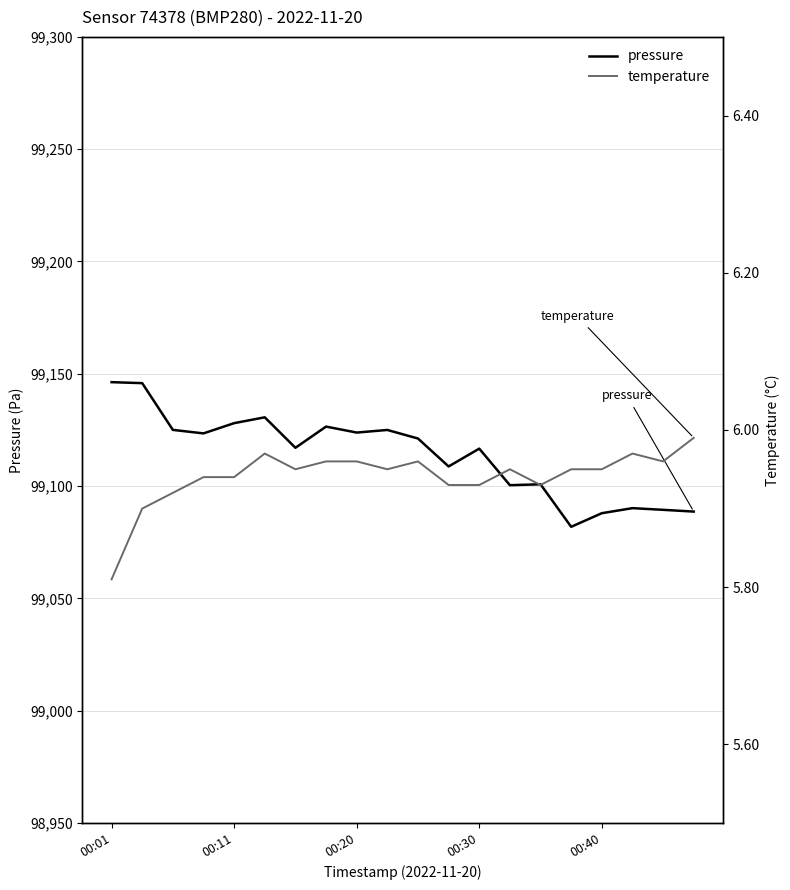

What are all the series names shown in the legend?

pressure, temperature